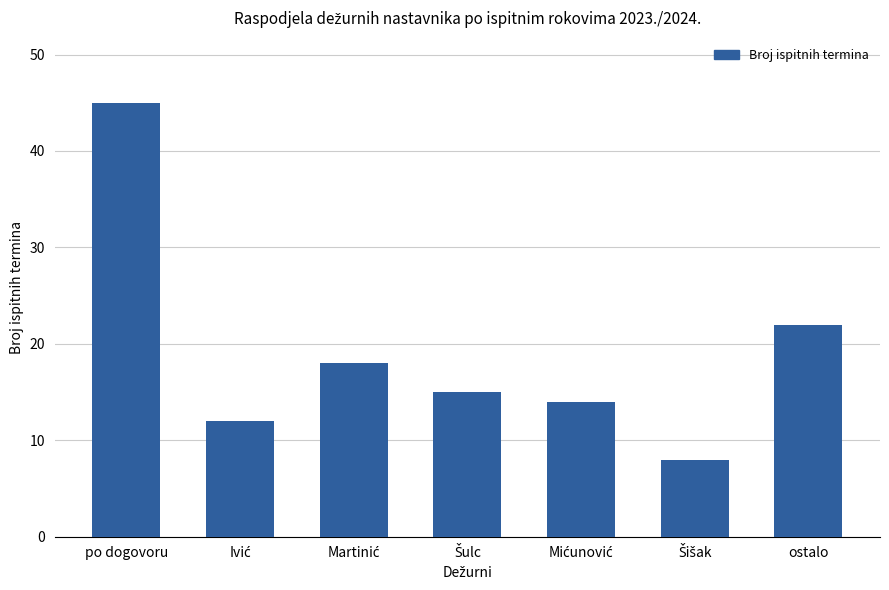

What is the greatest value displayed?

45